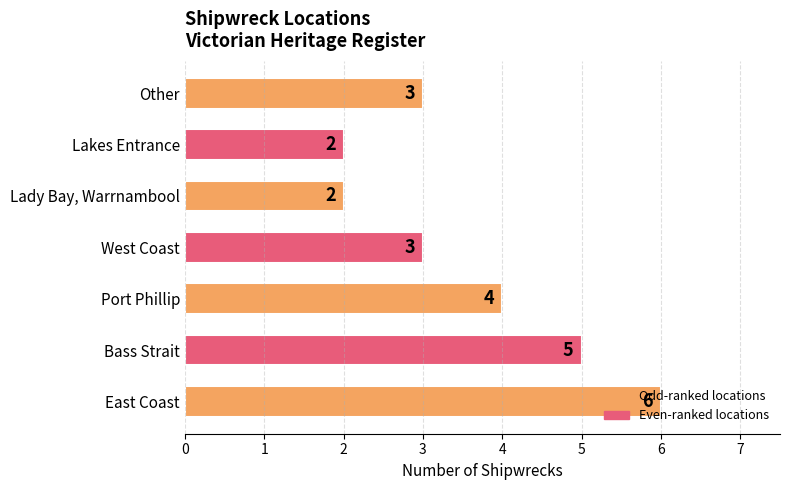

What is the sum of the values at Lakes Entrance and West Coast?

5